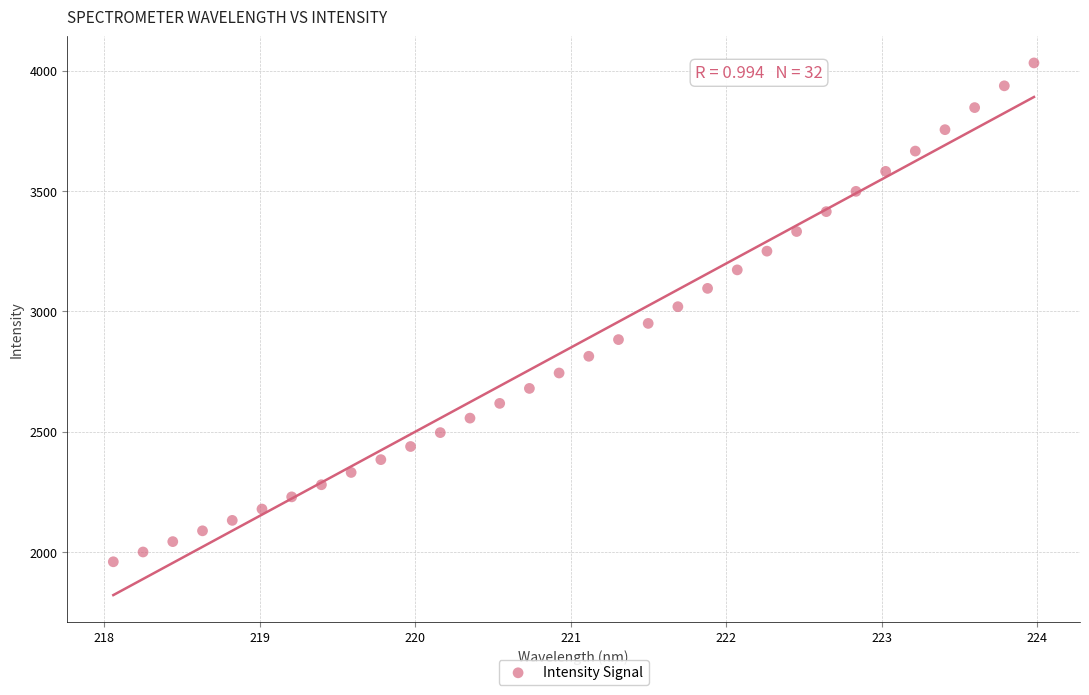

What is the range of Y values (max minus min)?

2071.0